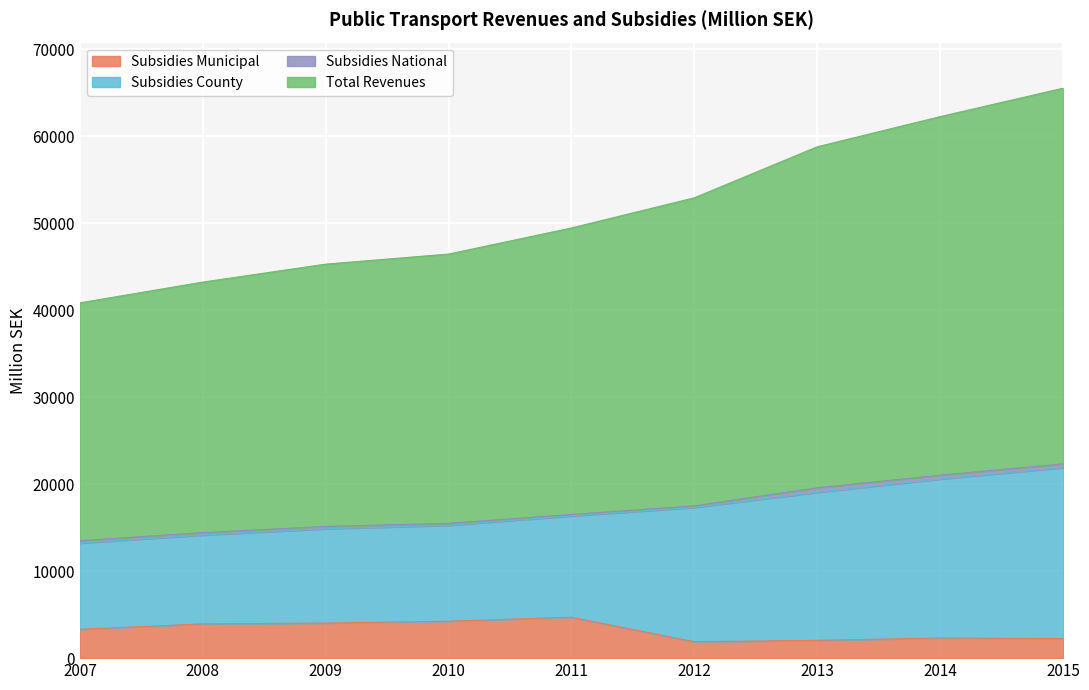

Where is Subsidies Municipal nearest to the value 3295?

2007